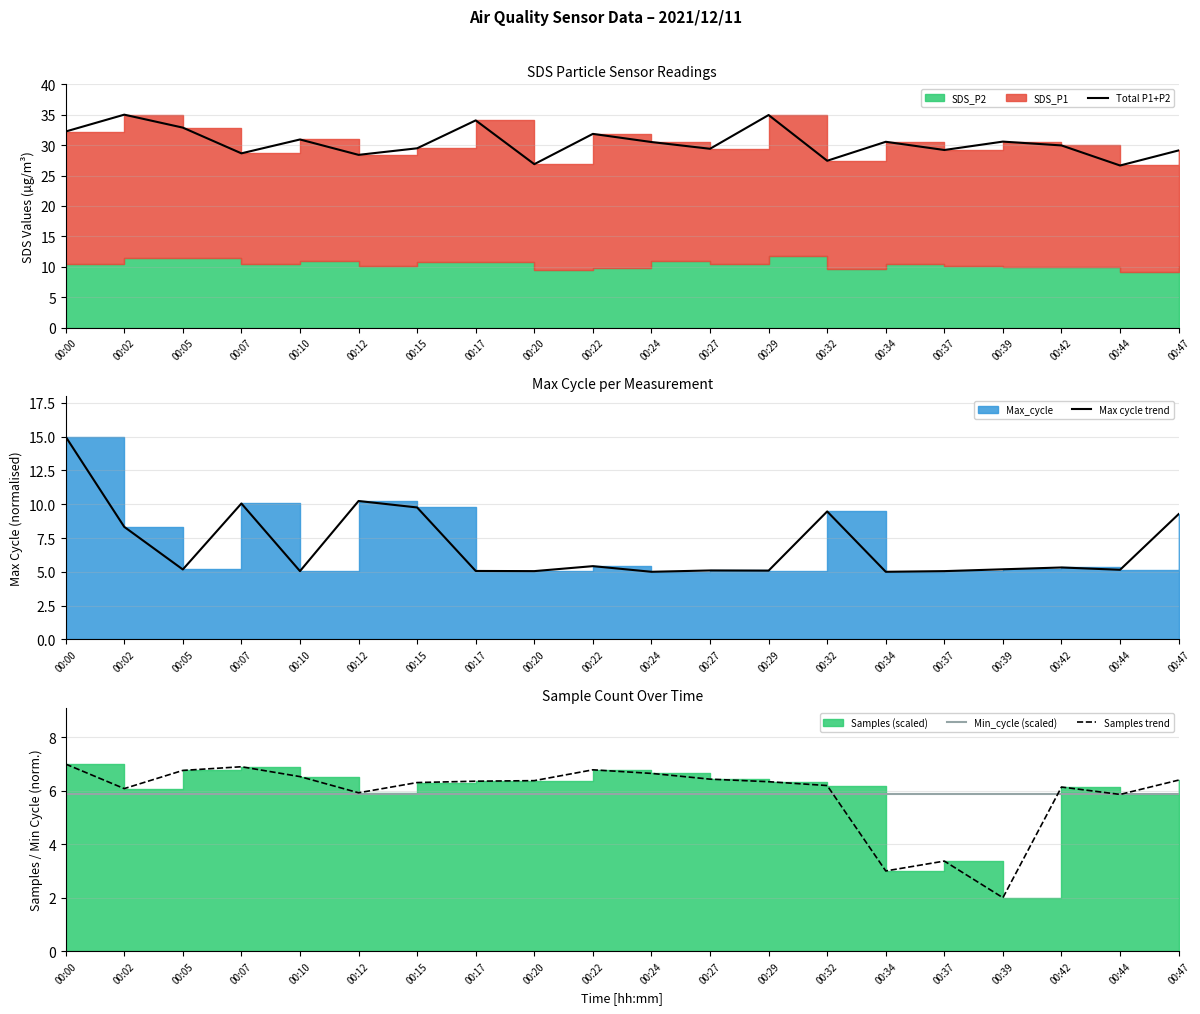

Which category has the highest value across all series?

00:02